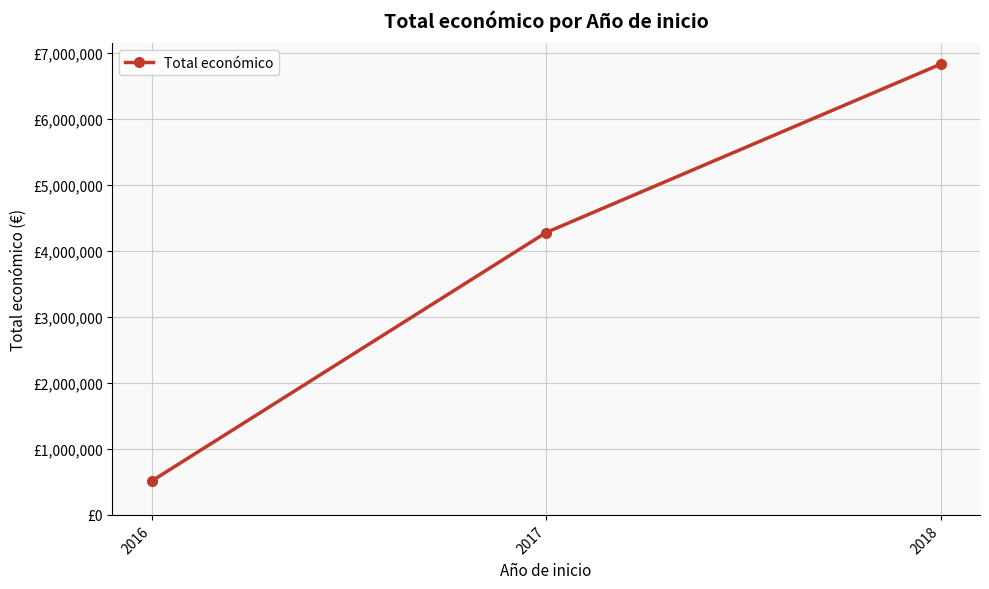

Does the chart have visible grid lines?

Yes